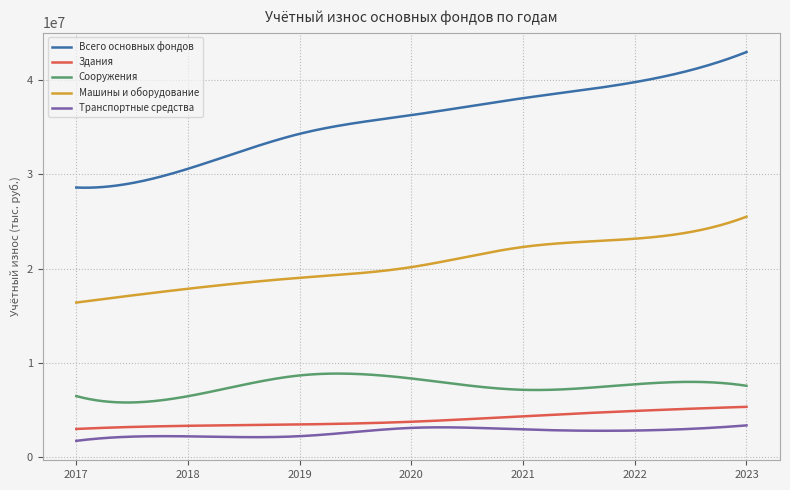

Which series has the largest total across all categories?

Всего основных фондов